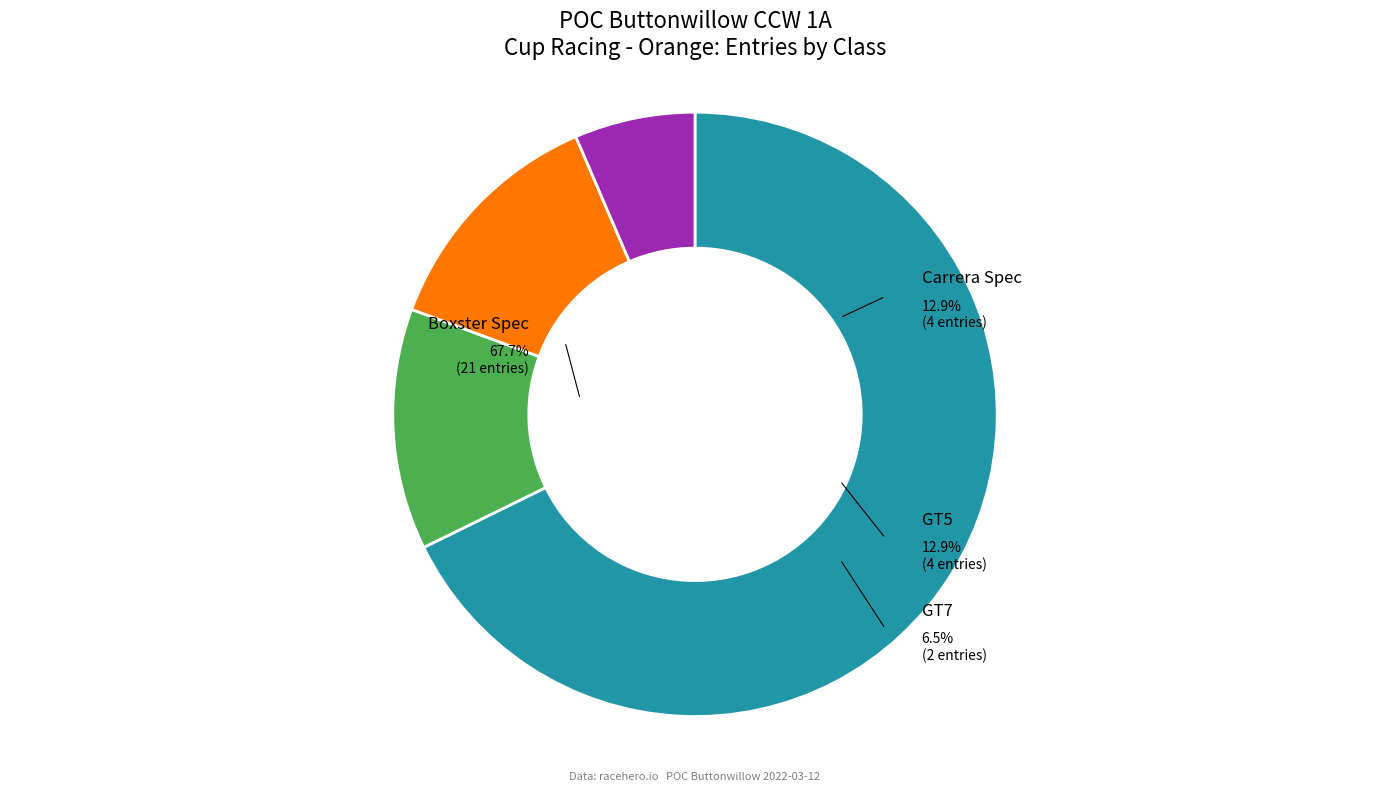

To the nearest percent, what is the average slice percentage?

25%